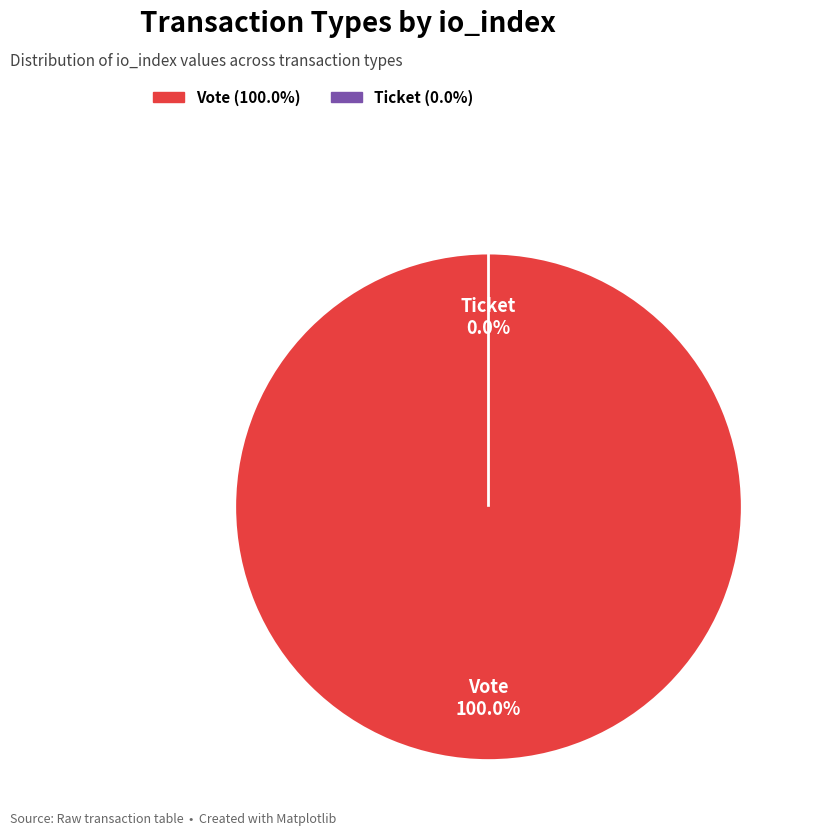

Does any single category account for the majority?

Yes